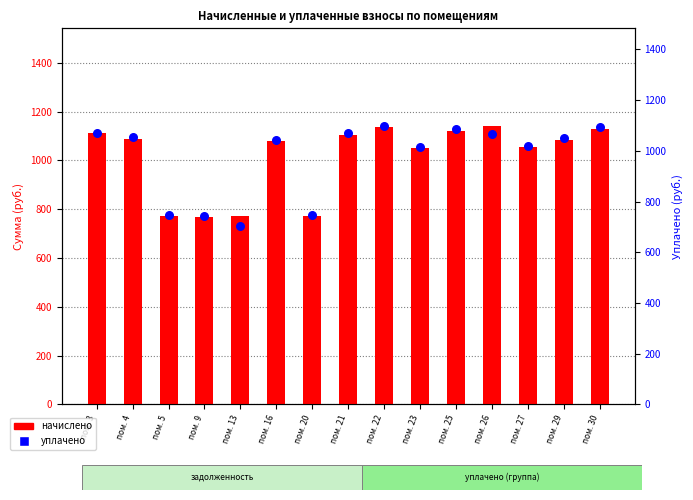

Is the value of начислено at пом. 16 greater than the value of уплачено at пом. 9?

Yes